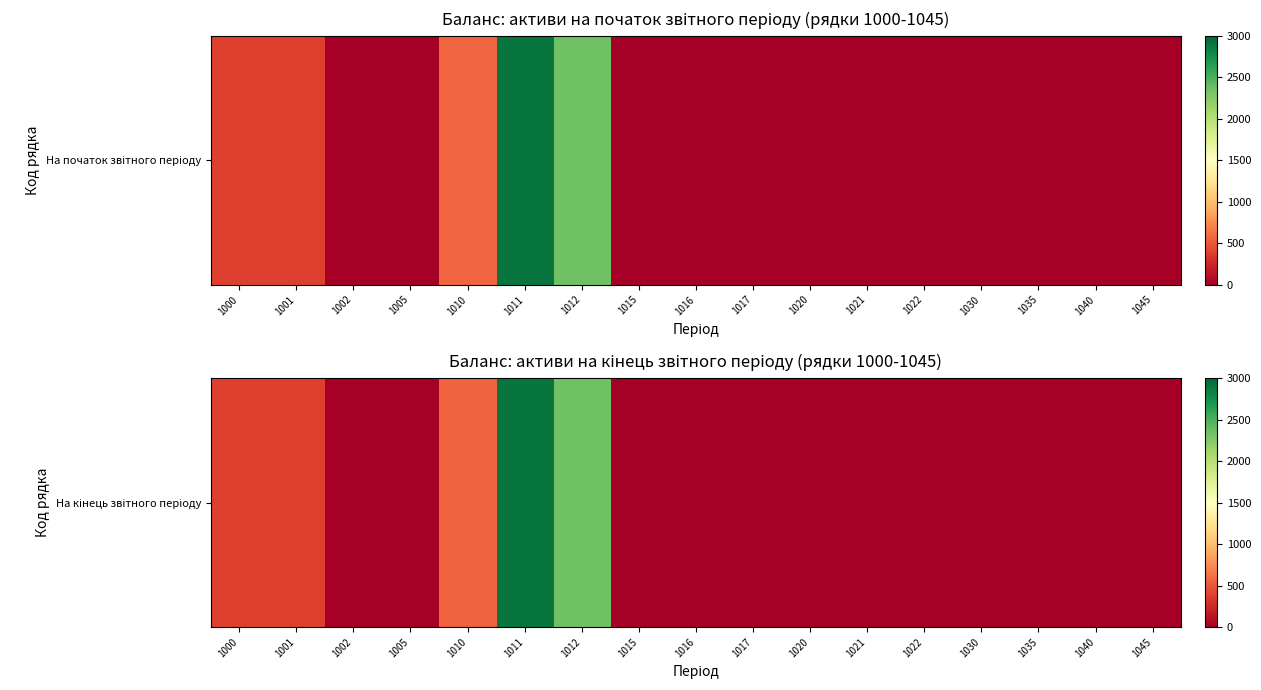

List the labels in order of value, largest first.

1011, 1012, 1010, 1000, 1001, 1002, 1005, 1015, 1016, 1017, 1020, 1021, 1022, 1030, 1035, 1040, 1045